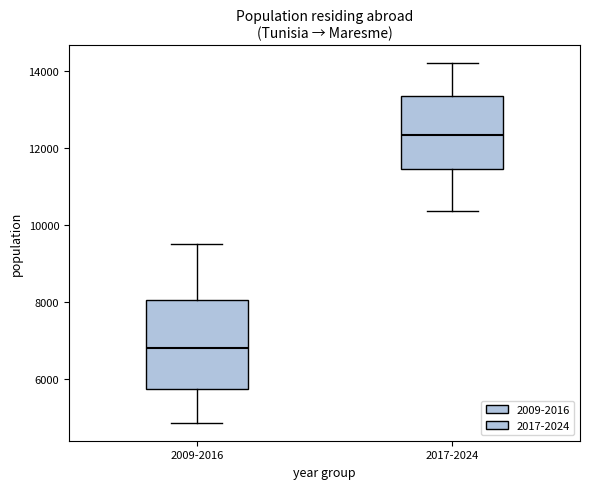

Where is the lower edge of the box for 2017-2024 on the y-axis? The values are not printed on the chart, so give them approximately, as read against the axis.

11400